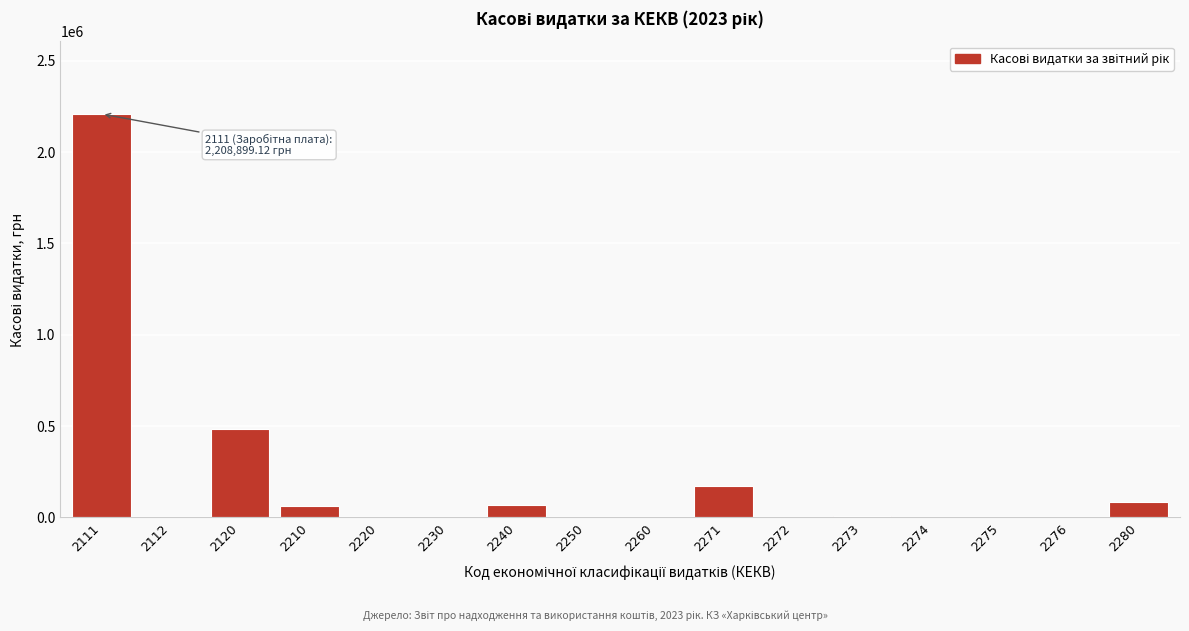

The value at 2260 is 863136.7. True or false?

False